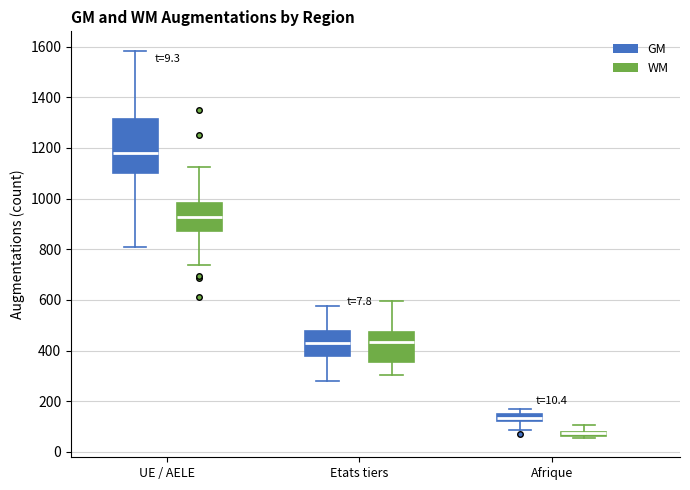

Where is the upper edge of the box for Etats tiers (WM) on the y-axis? The values are not printed on the chart, so give them approximately, as read against the axis.

480